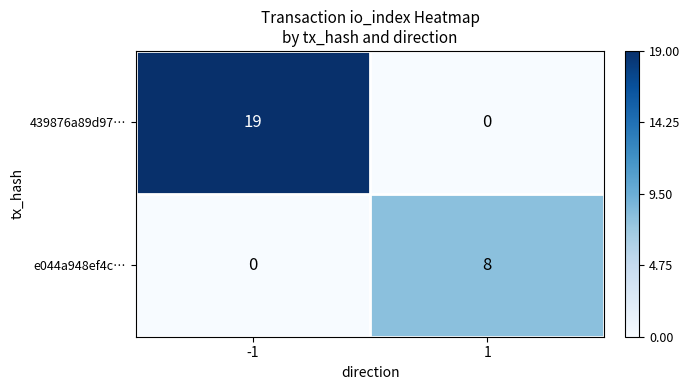

Reading left to right, extract all data points from this chart.

439876a89d97…: 19	0
e044a948ef4c…: 0	8